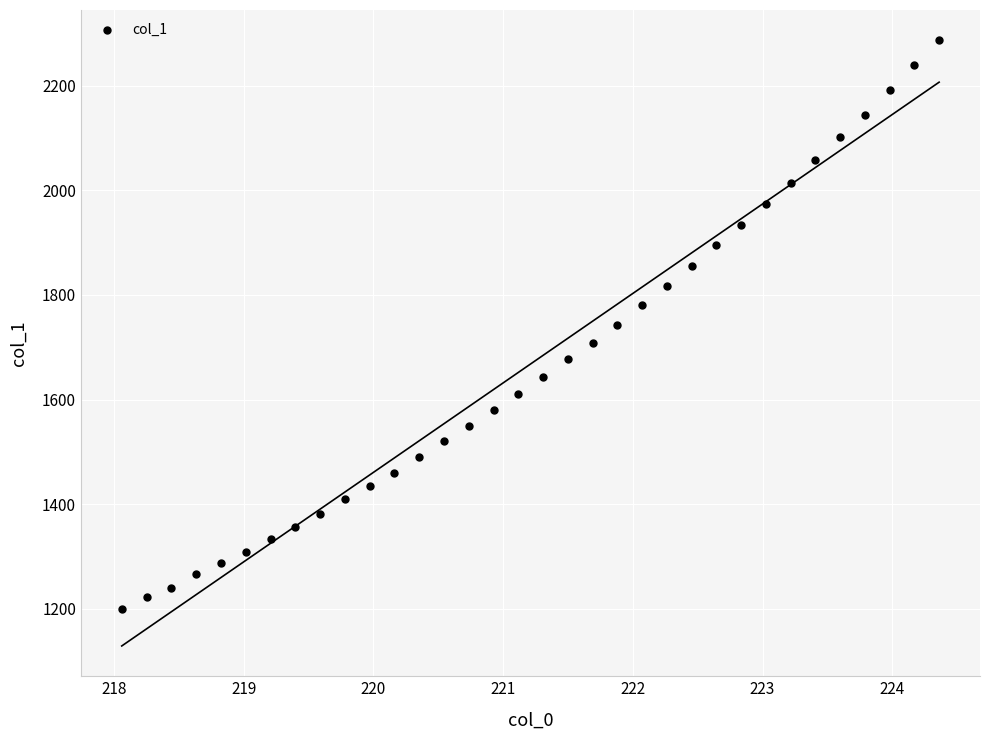

What is the range of Y values (max minus min)?

1086.6